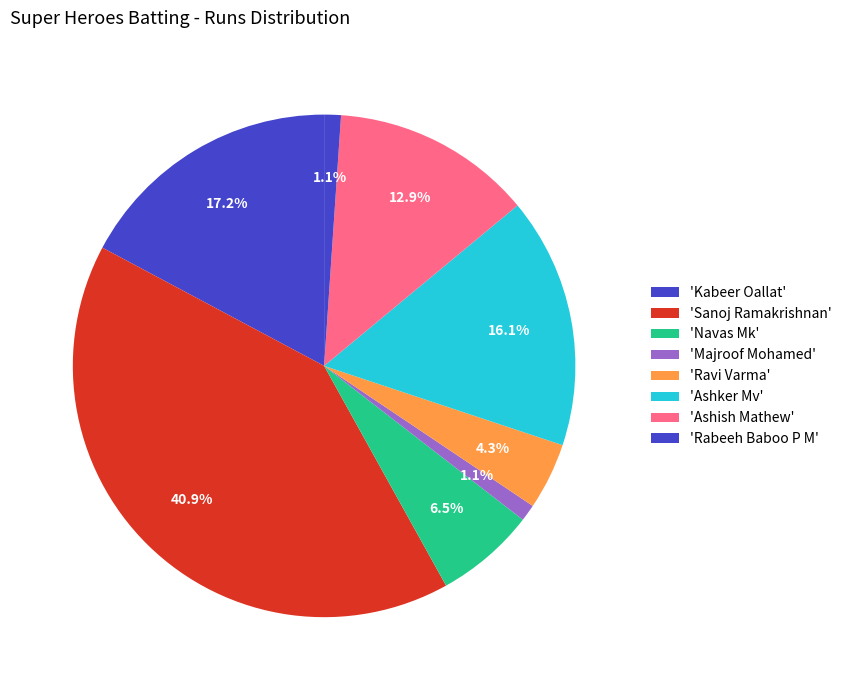

Count the number of slices in the pie.

8